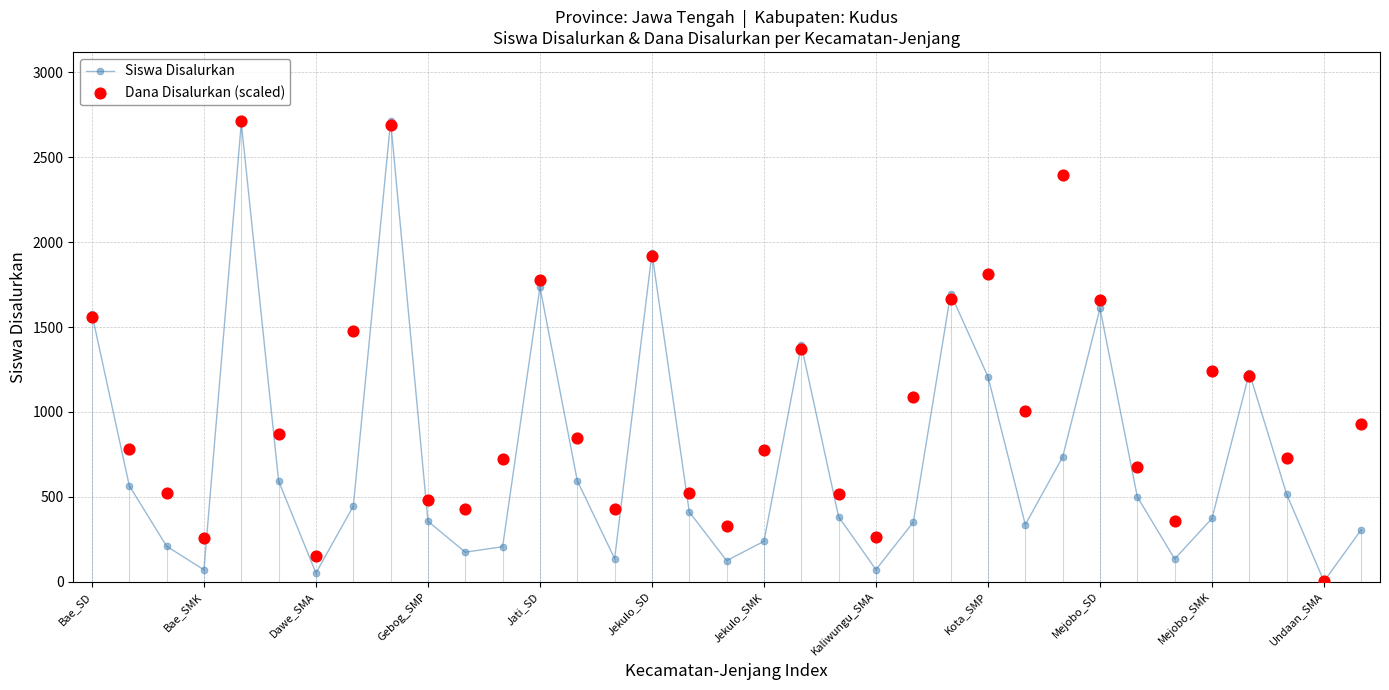

In Siswa Disalurkan, how many points are higher than both neighbors (excluding endpoints)?

8